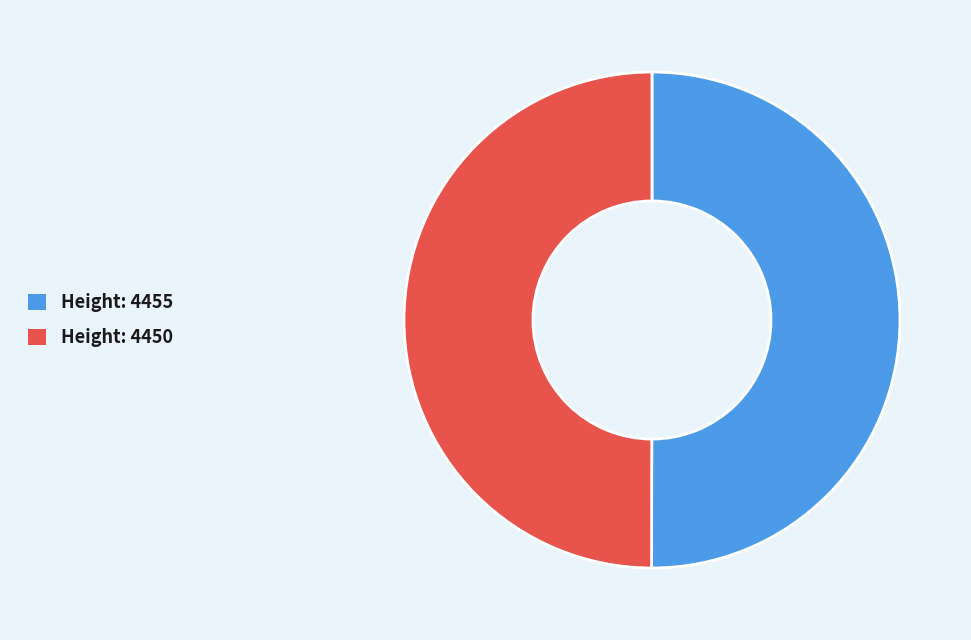

Combined, do Height: 4450 and Height: 4455 account for over 50%?

Yes